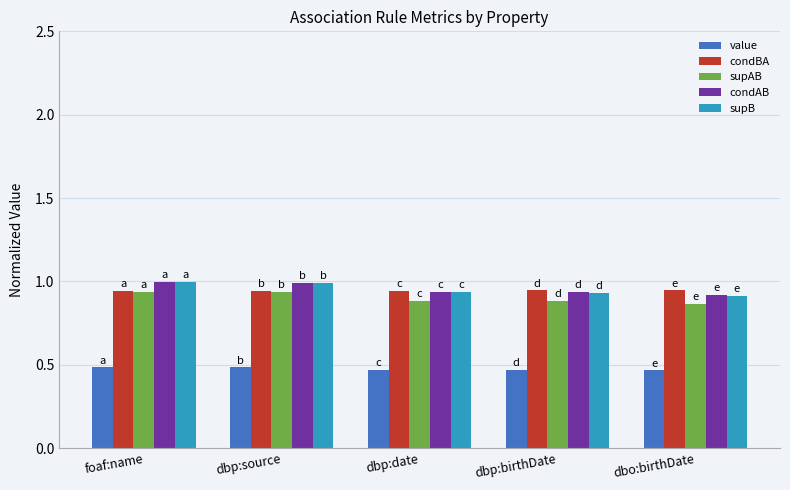

What is the total value across all series at dbp:date?

4.2